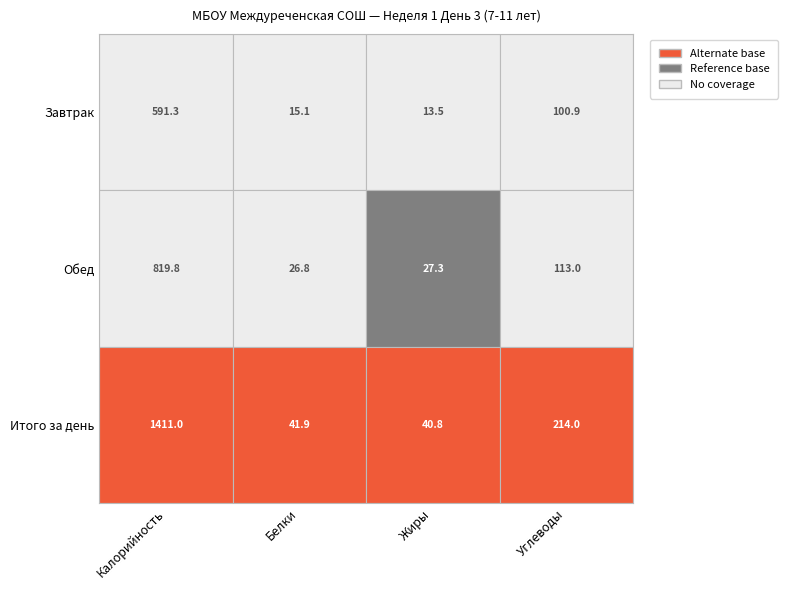

The value of Завтрак at Углеводы is 132.5. True or false?

False